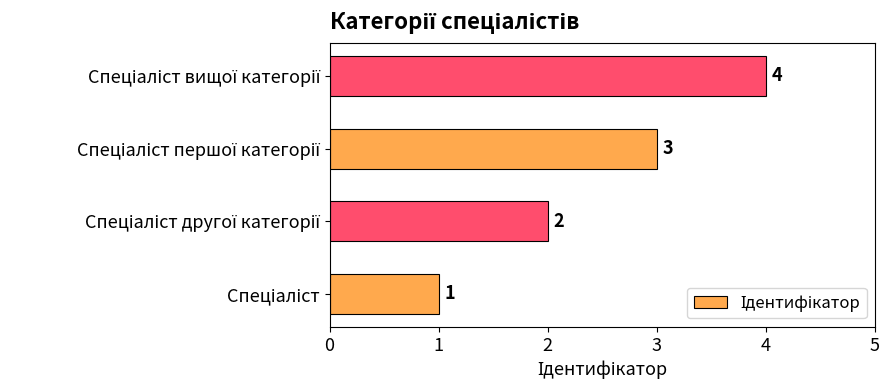

How many values are below 3?

2